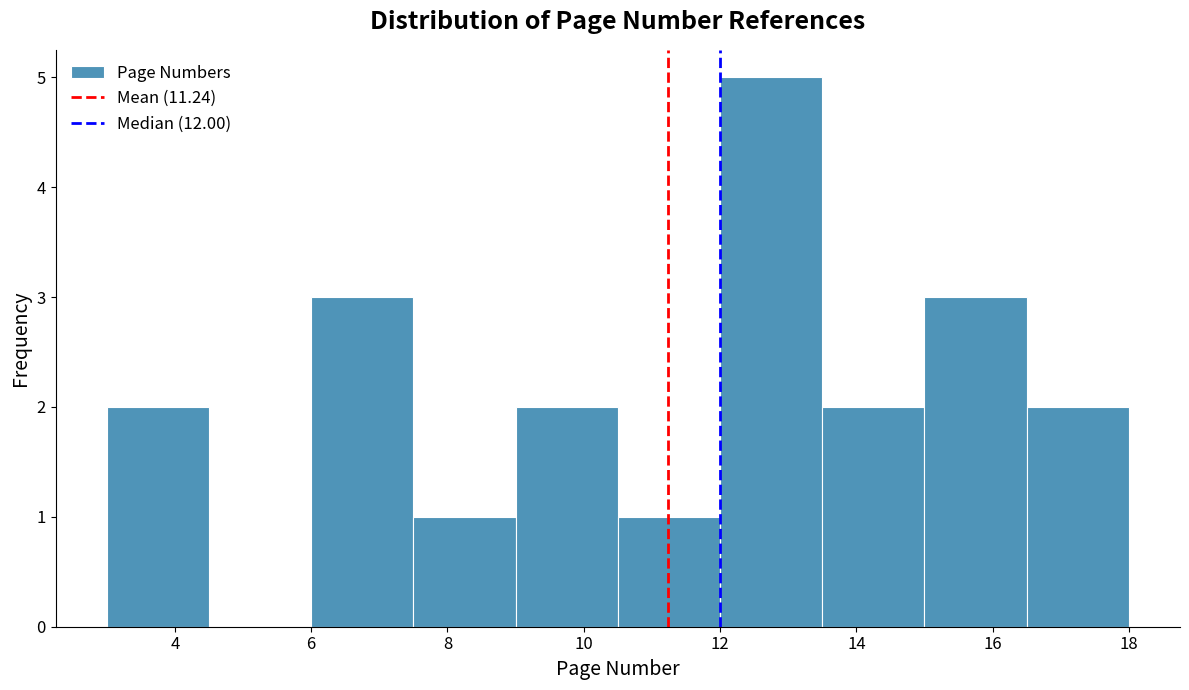

What is the height of the bar covering 10.5 to 12.0 on the x-axis? Neither the bar edges nor the heights are printed on the chart, so give them approximately, as read against the axes.

1